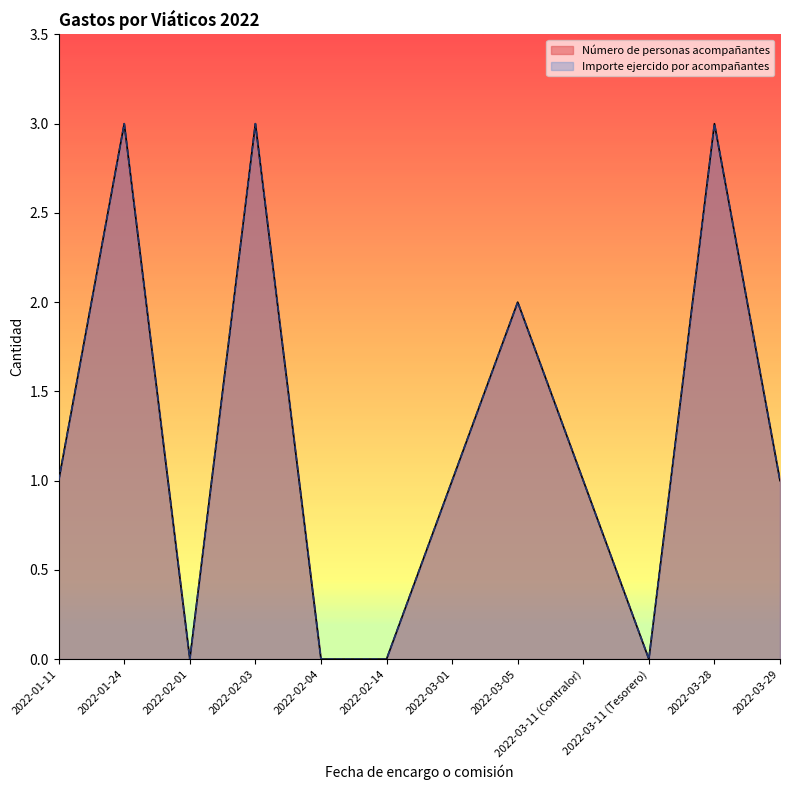

At which category is the sum across all series the highest?

2022-01-24